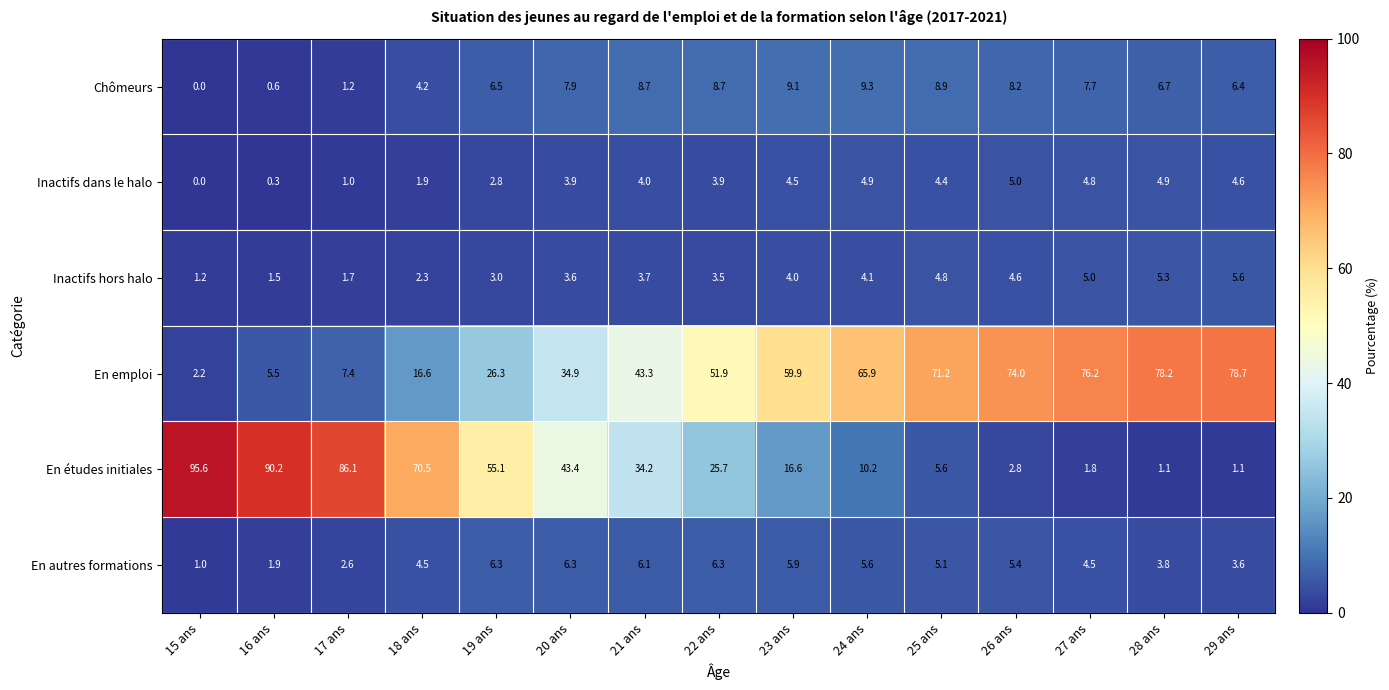

Is the value of Chômeurs at 24 ans greater than the value of En emploi at 16 ans?

Yes